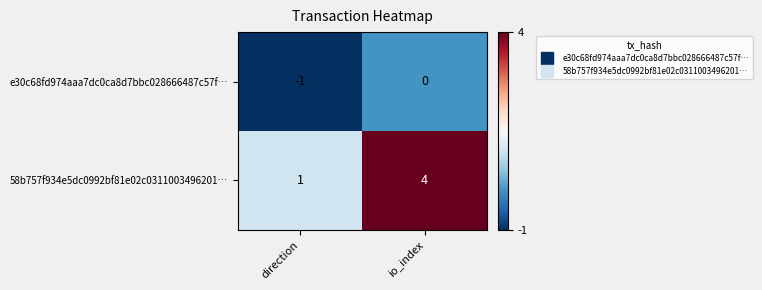

At which label is e30c68fd974aaa7dc0ca8d7bbc028666487c57f… closest to 0?

io_index